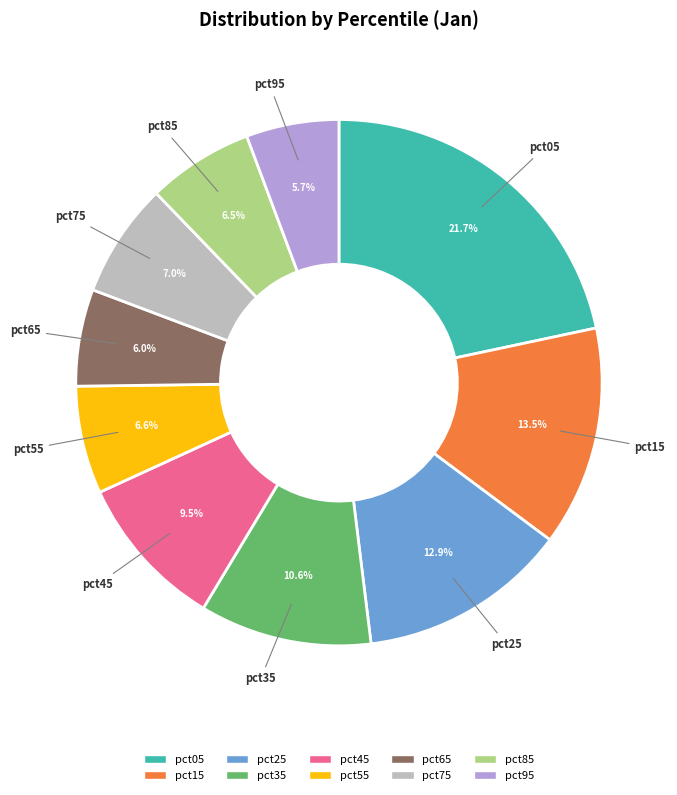

To the nearest percent, what is the combined percentage of pct25 and pct95?

19%